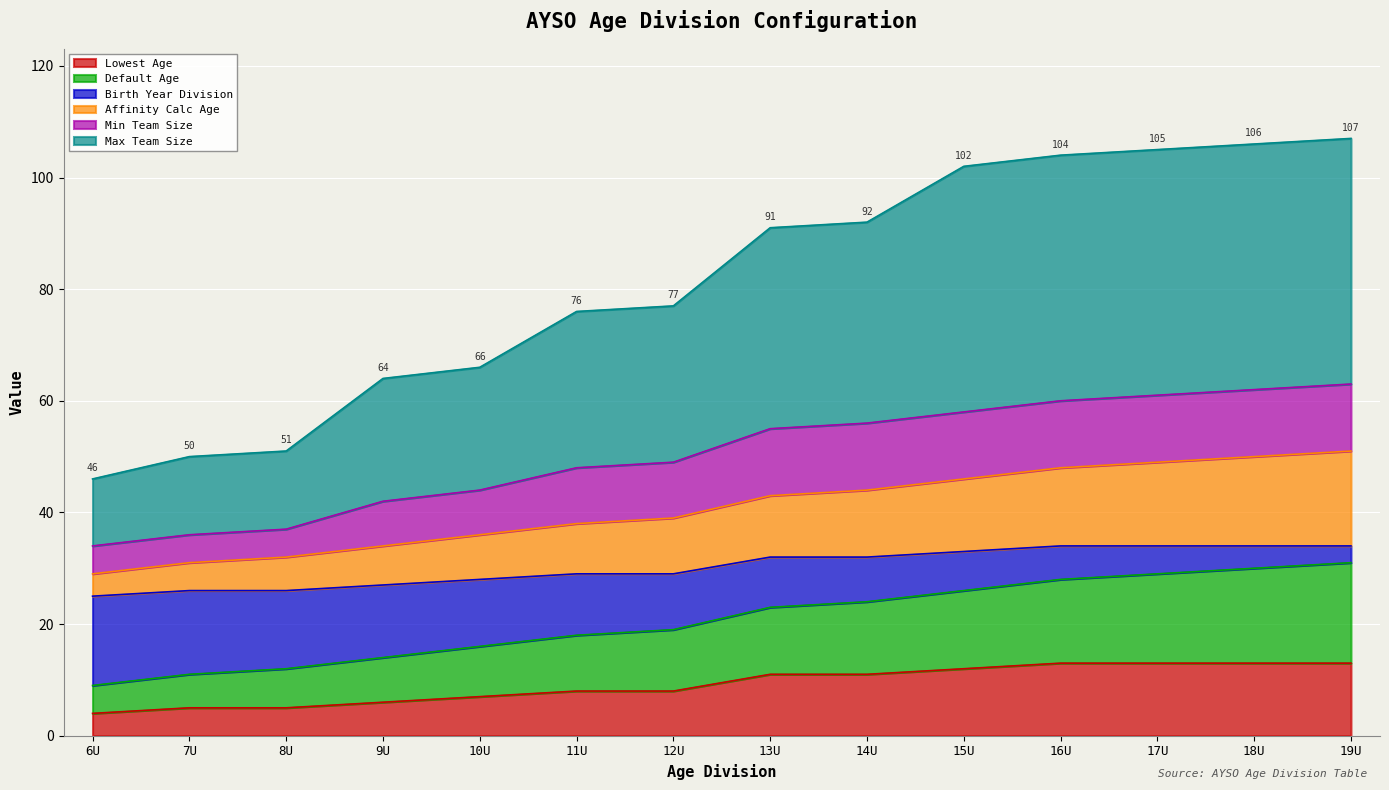

How many lines are shown in the chart?

6